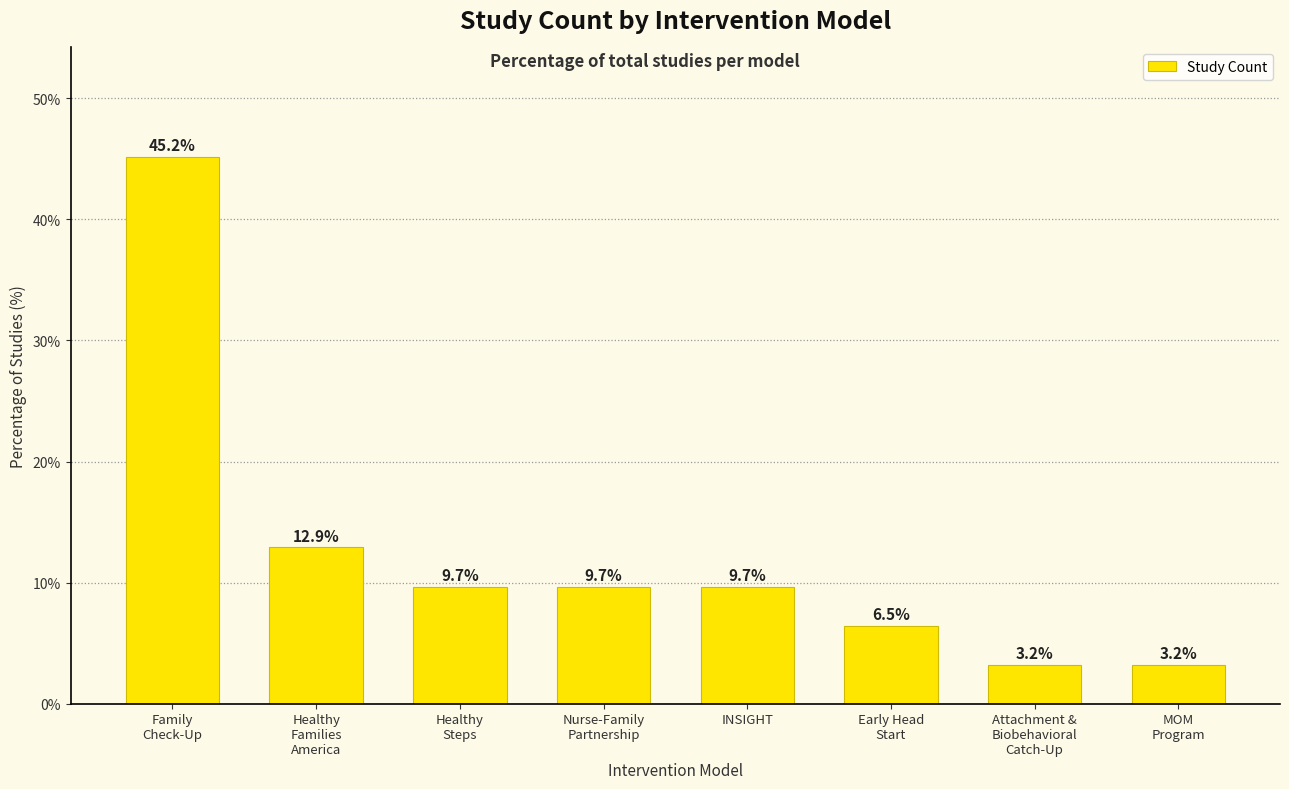

What is the label of the 6th bar from the left?

Early Head
Start